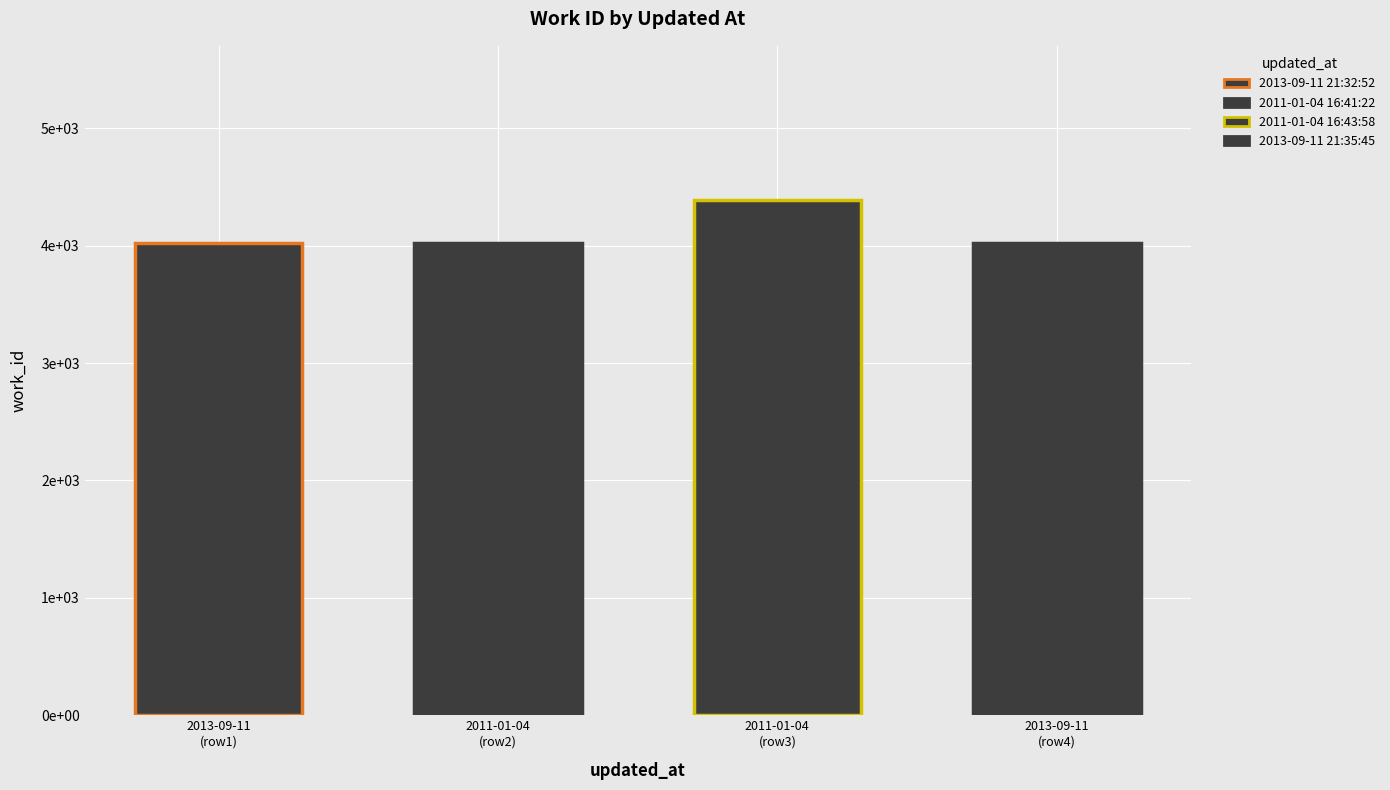

What position from the left is 2013-09-11 21:35:45 UTC?

4